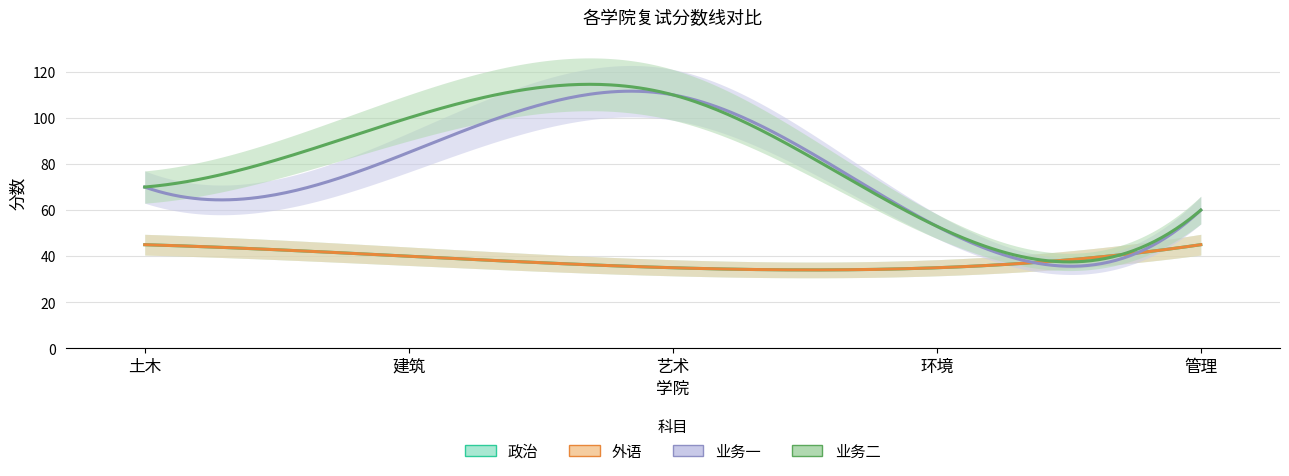

Reading left to right, what are all the values shown in this chart?

政治: 45	40	35	35	45
外语: 45	40	35	35	45
业务一: 70	85	110	53	60
业务二: 70	100	110	53	60